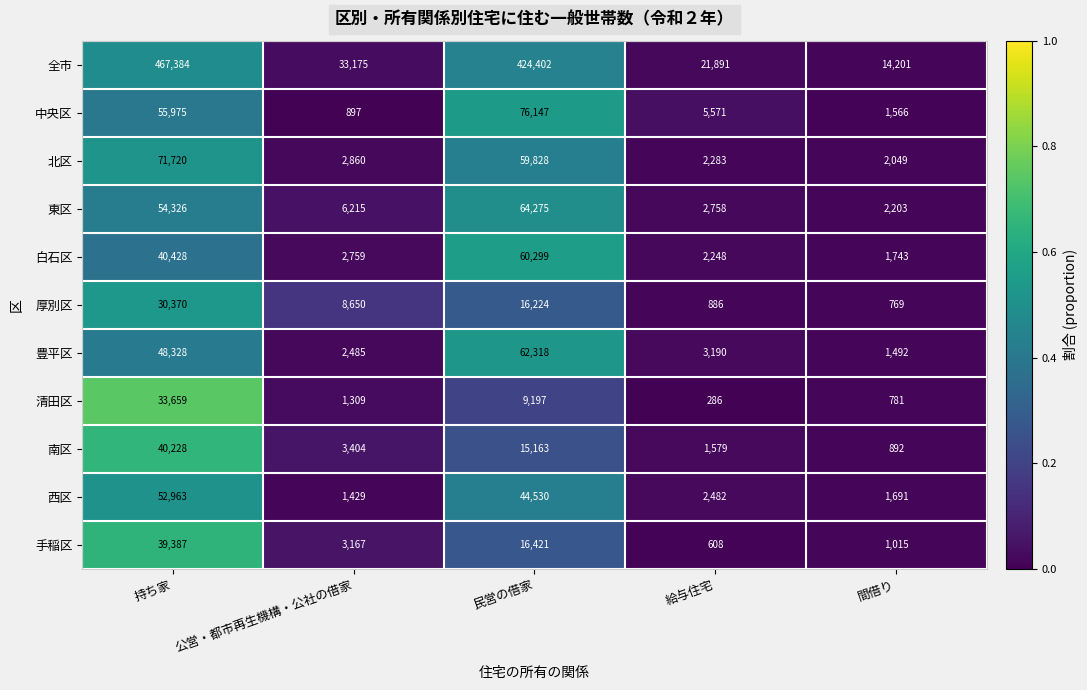

The value of 清田区 at 公営・都市再生機構・公社の借家 is 647. True or false?

False